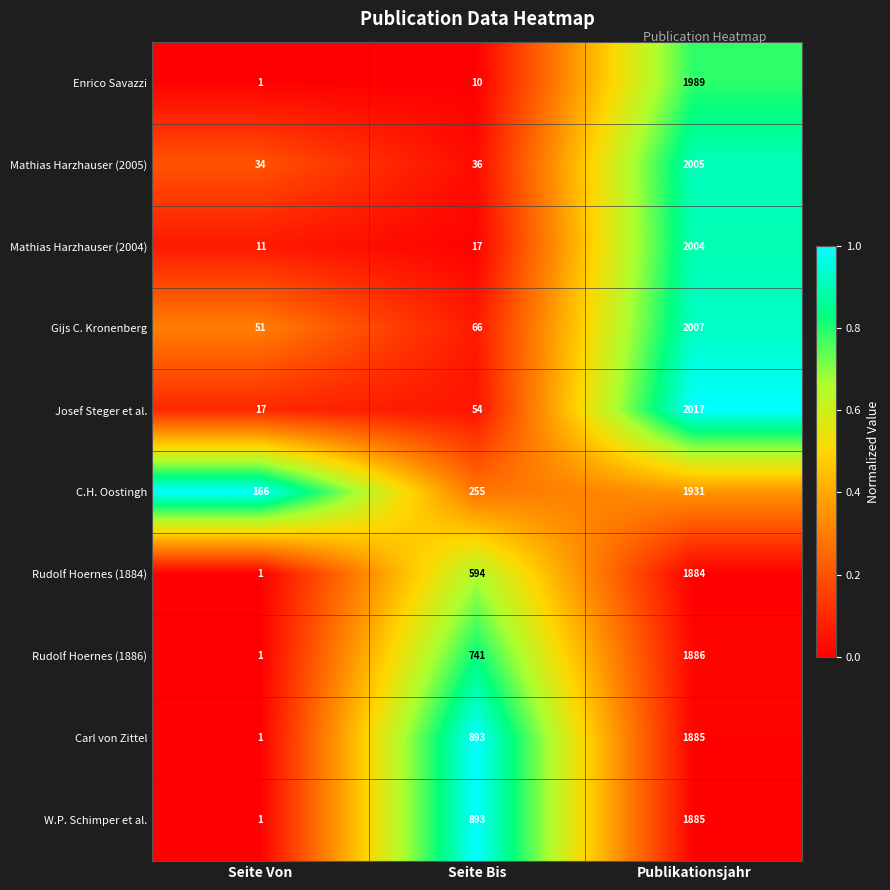

Which series has the widest spread of values?

Josef Steger et al.